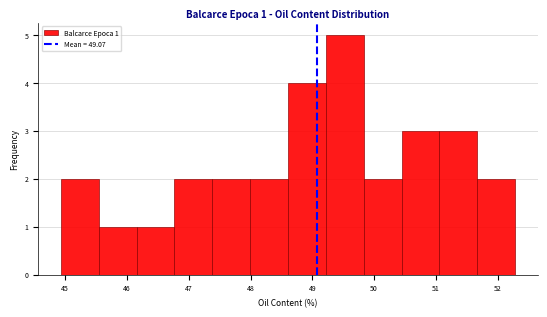

Which range on the x-axis has the tallest bar?

49.2 to 49.8